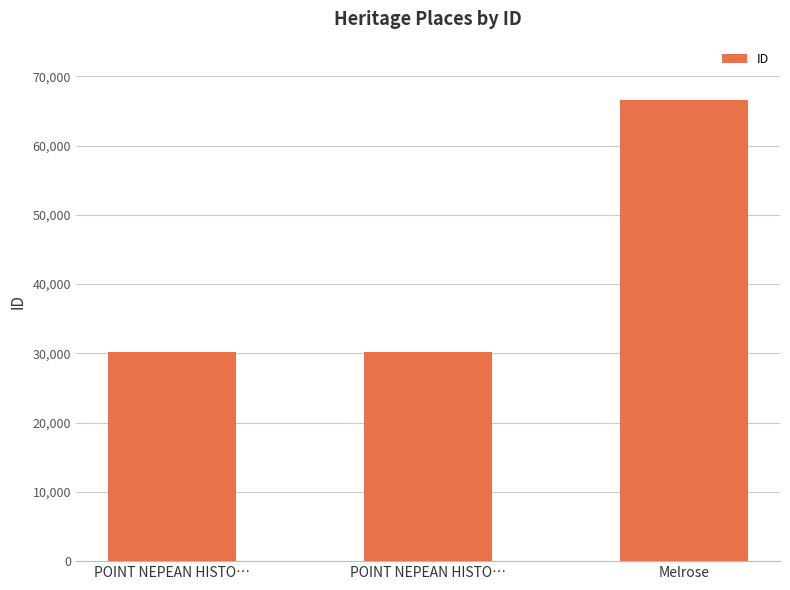

Is it true that the value at POINT NEPEAN HISTO… is 30212?

True